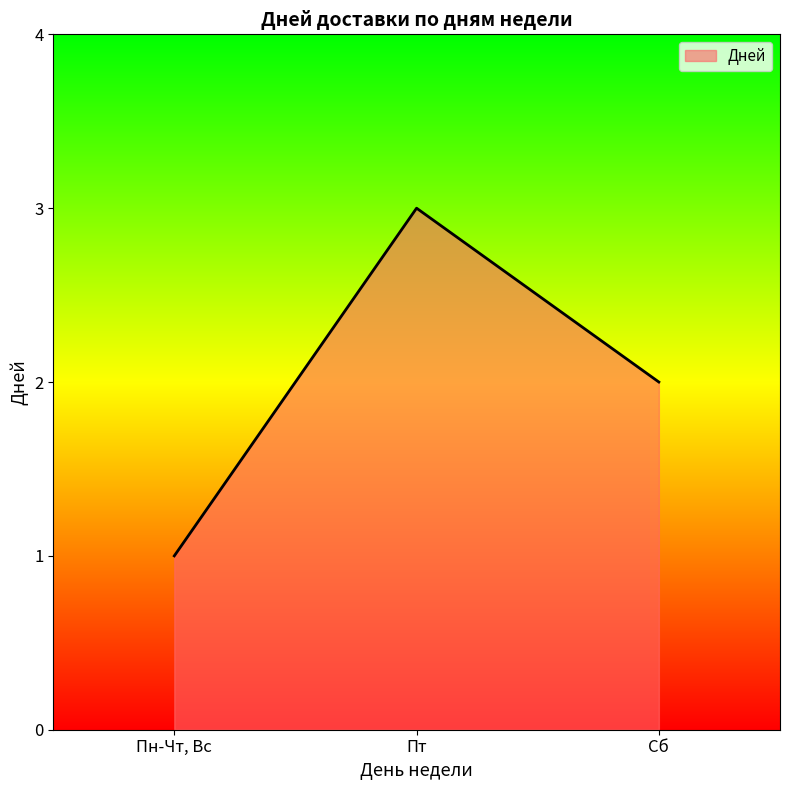

Reading left to right, extract all data points from this chart.

1	3	2